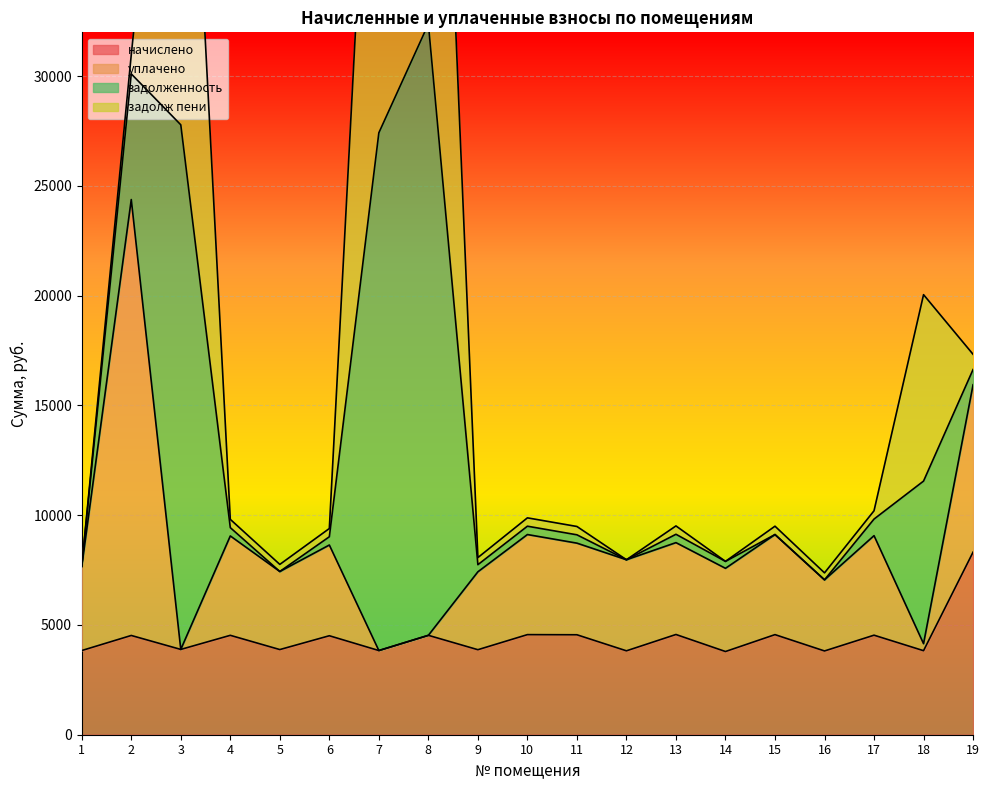

True or false: начислено and задолженность intersect in this chart.

False